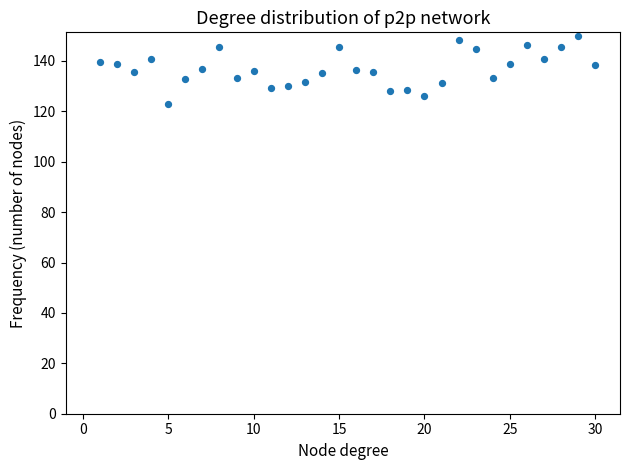

What is the range of X values (max minus min)?

29.0